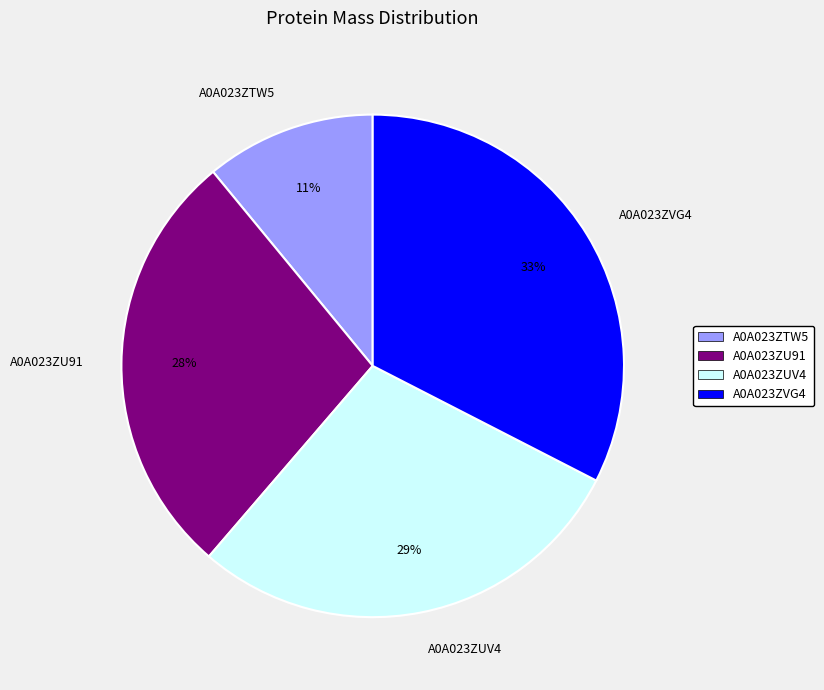

Is it true that A0A023ZTW5 is 1% of the pie?

False